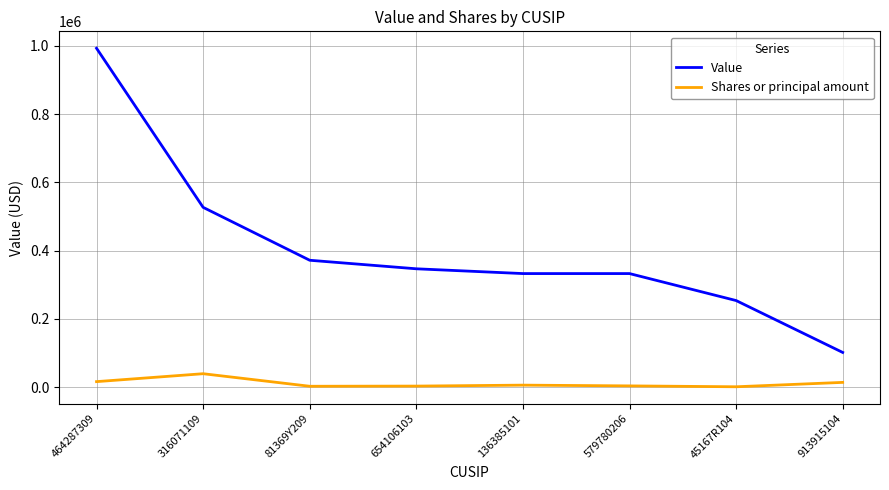

How many values in the Value series are below 347000?

4